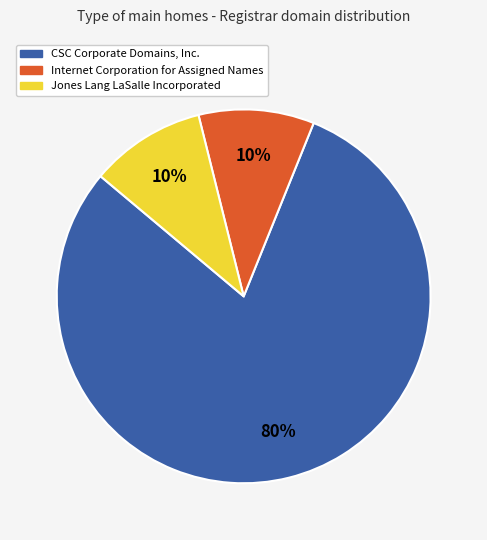

What is the ratio of the value at CSC Corporate Domains, Inc. to the value at Internet Corporation for Assigned Names?

8.0